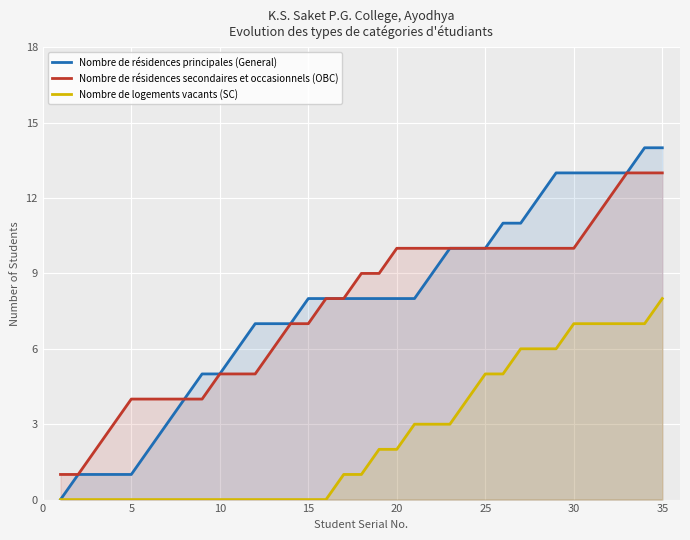

Which series has the largest total across all categories?

Nombre de résidences principales (General)